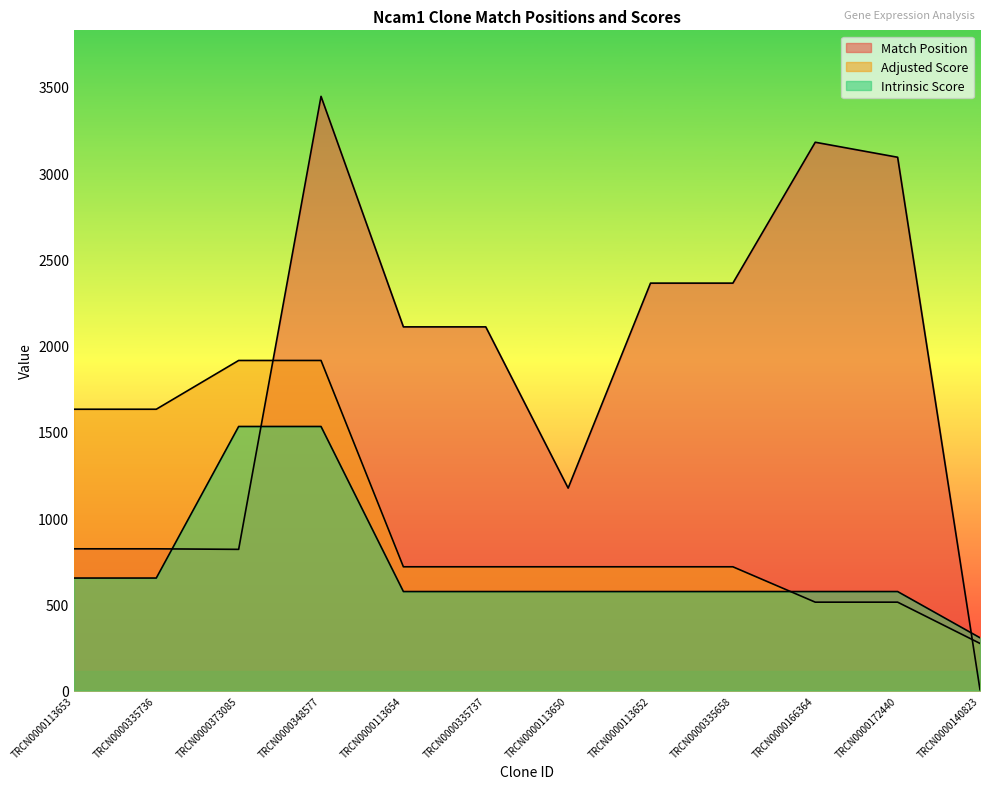

At TRCN0000348577, list the series in order from smallest to largest.

Intrinsic Score, Adjusted Score, Match Position